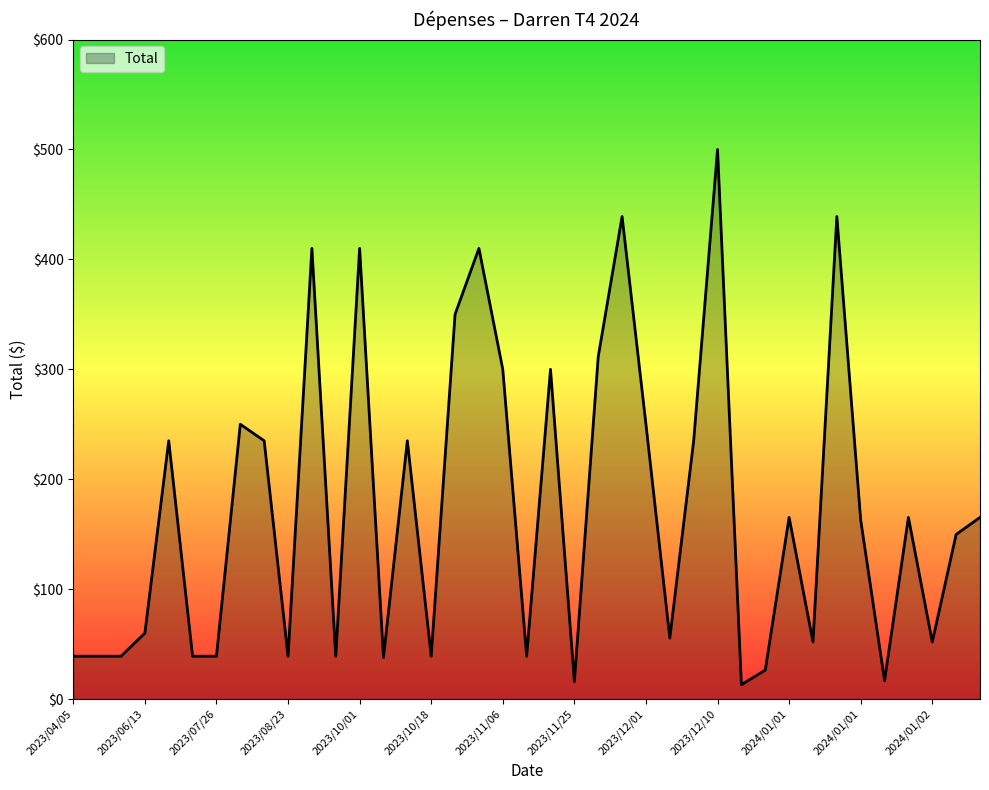

What is the difference between the maximum and minimum values?

486.9